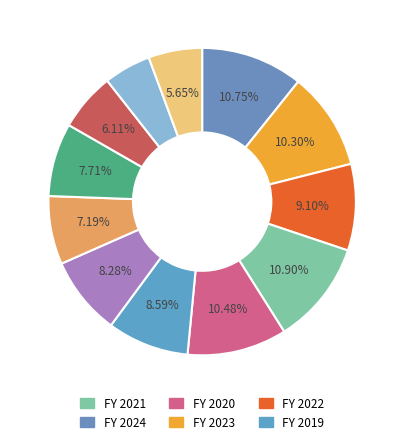

How many slices are in this pie chart?

12